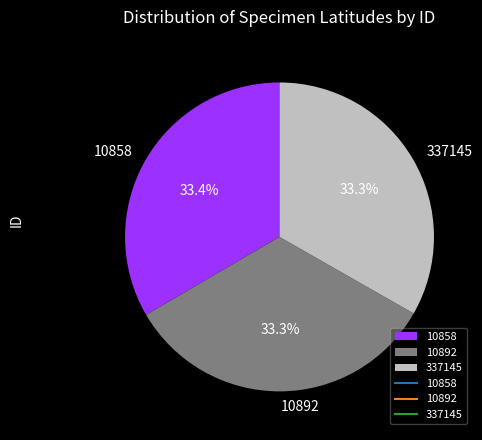

Approximately how many times larger is the value at 10892 compared to 10858?

1.0